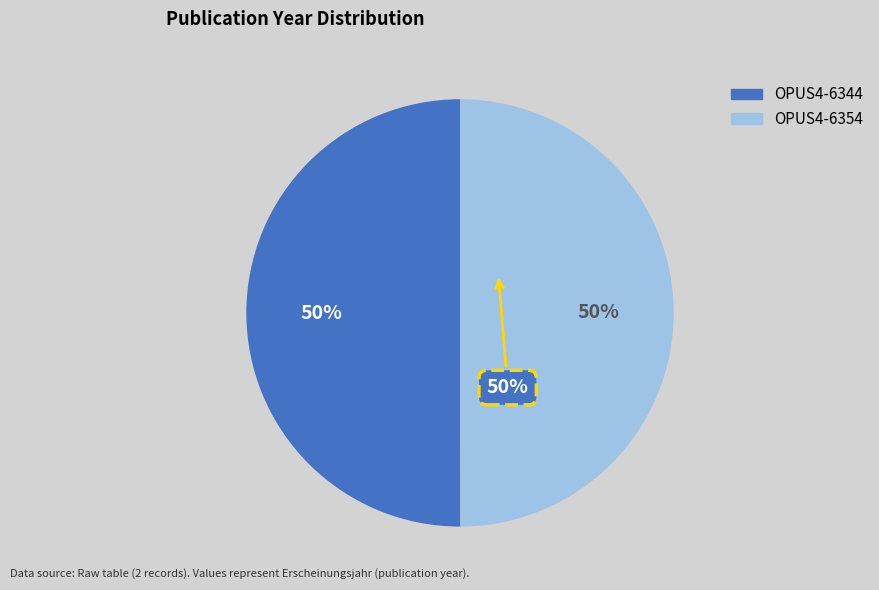

Which slice is the smallest?

OPUS4-6354